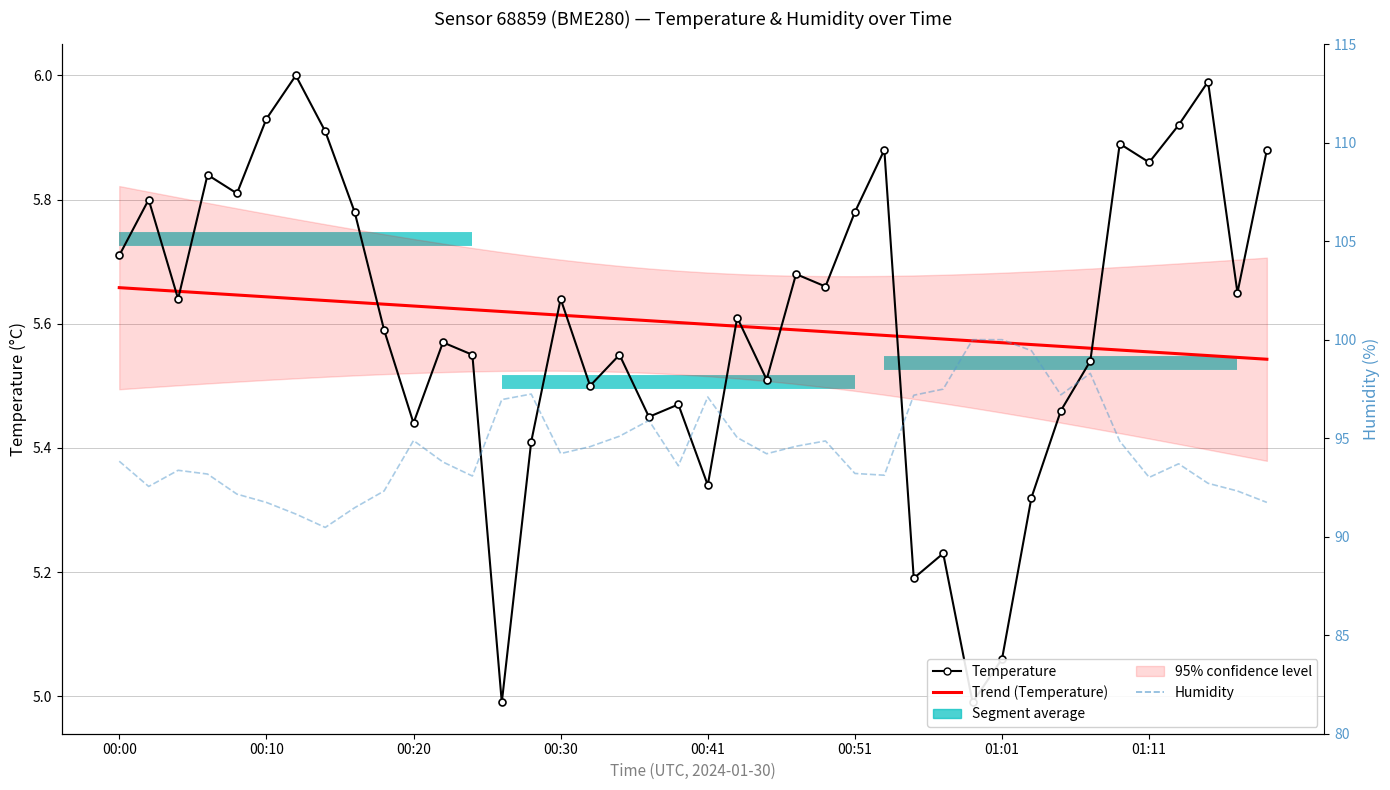

How many intersections are there between Temperature and Trend (Temperature)?

10